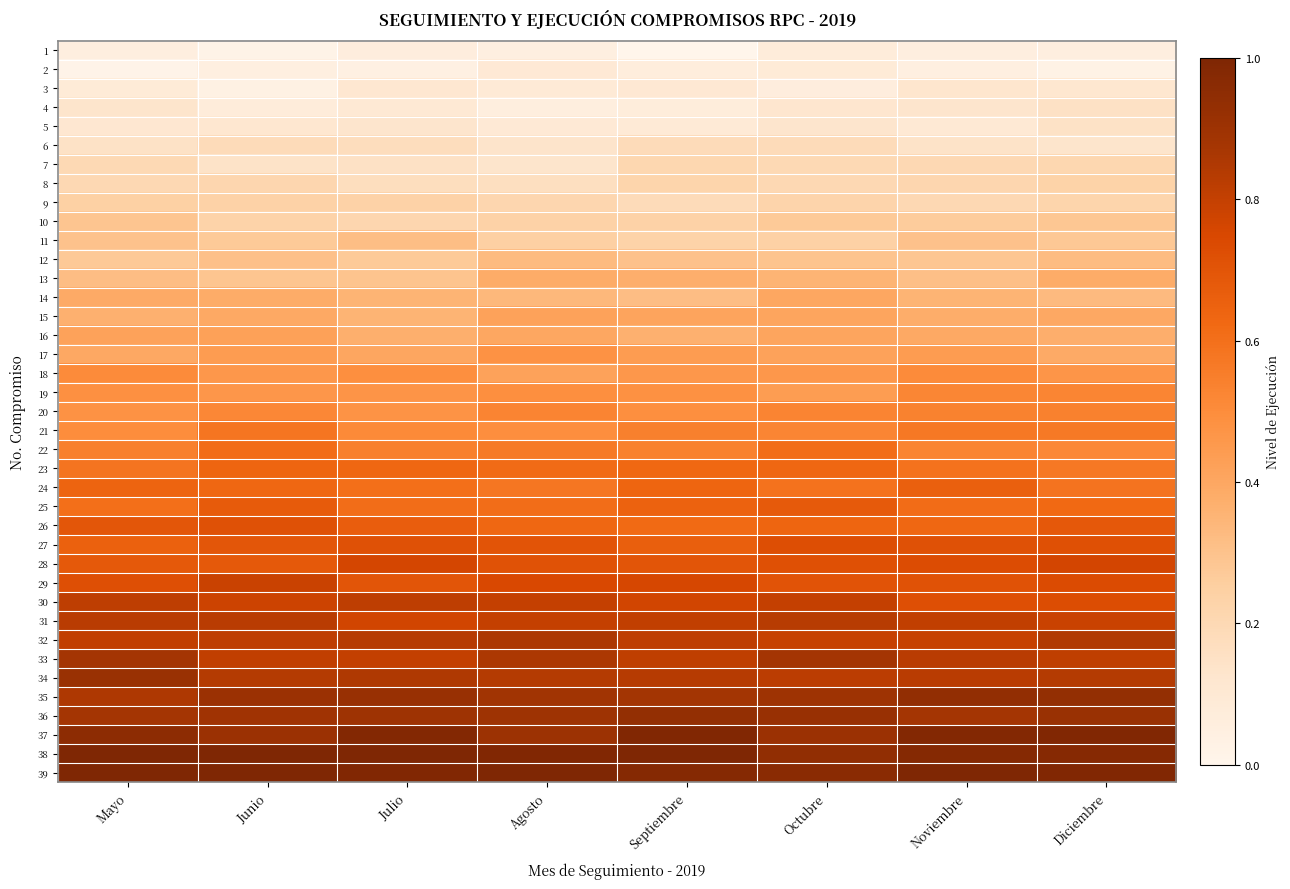

List the series in order of their peak value, highest first.

38, 39, 37, 35, 36, 34, 33, 32, 31, 30, 29, 28, 27, 26, 25, 24, 23, 22, 21, 20, 19, 18, 17, 16, 15, 14, 13, 12, 11, 10, 9, 8, 7, 6, 4, 5, 3, 2, 1